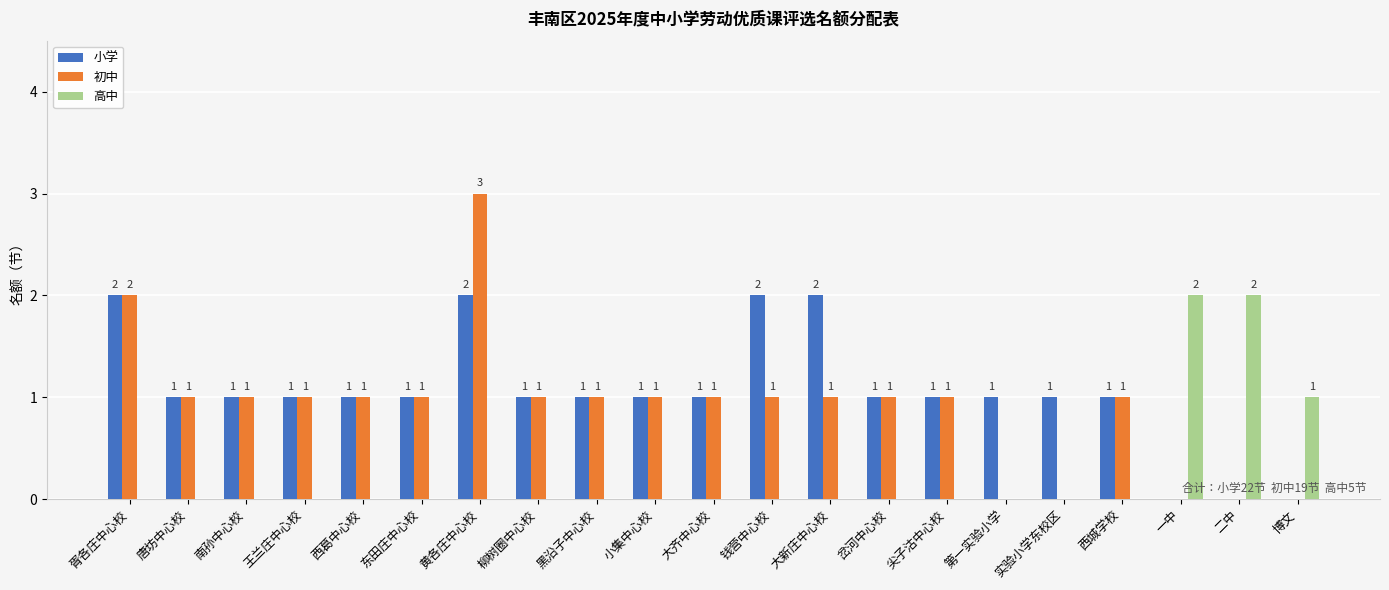

Reading left to right, what are all the values shown in this chart?

小学: 胥各庄中心校=2	唐坊中心校=1	南孙中心校=1	王兰庄中心校=1	西葛中心校=1	东田庄中心校=1	黄各庄中心校=2	柳树圈中心校=1	黑沿子中心校=1	小集中心校=1	大齐中心校=1	钱营中心校=2	大新庄中心校=2	岔河中心校=1	尖子沽中心校=1	第一实验小学=1	实验小学东校区=1	西城学校=1	一中=0	二中=0	博文=0
初中: 胥各庄中心校=2	唐坊中心校=1	南孙中心校=1	王兰庄中心校=1	西葛中心校=1	东田庄中心校=1	黄各庄中心校=3	柳树圈中心校=1	黑沿子中心校=1	小集中心校=1	大齐中心校=1	钱营中心校=1	大新庄中心校=1	岔河中心校=1	尖子沽中心校=1	第一实验小学=0	实验小学东校区=0	西城学校=1	一中=0	二中=0	博文=0
高中: 胥各庄中心校=0	唐坊中心校=0	南孙中心校=0	王兰庄中心校=0	西葛中心校=0	东田庄中心校=0	黄各庄中心校=0	柳树圈中心校=0	黑沿子中心校=0	小集中心校=0	大齐中心校=0	钱营中心校=0	大新庄中心校=0	岔河中心校=0	尖子沽中心校=0	第一实验小学=0	实验小学东校区=0	西城学校=0	一中=2	二中=2	博文=1